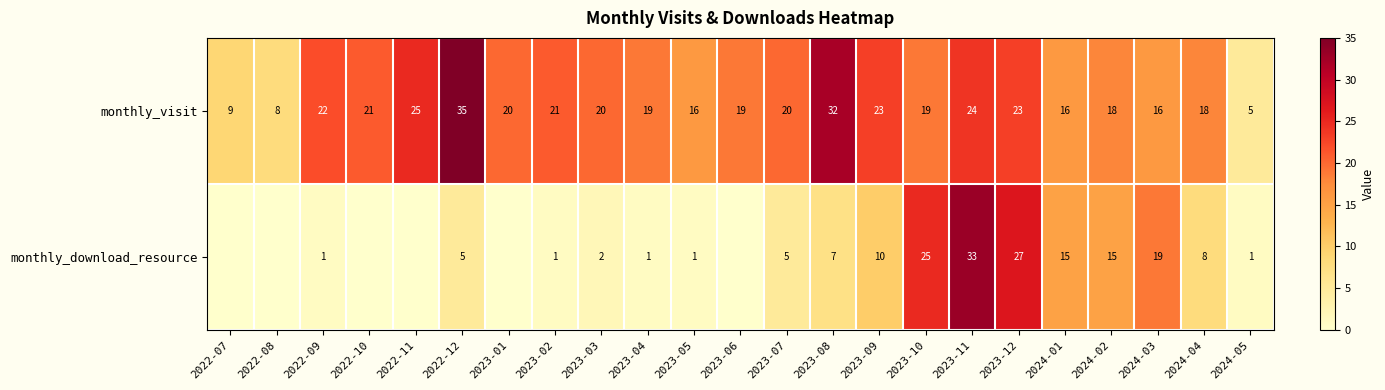

What is the total value across all series at 2023-02?

22